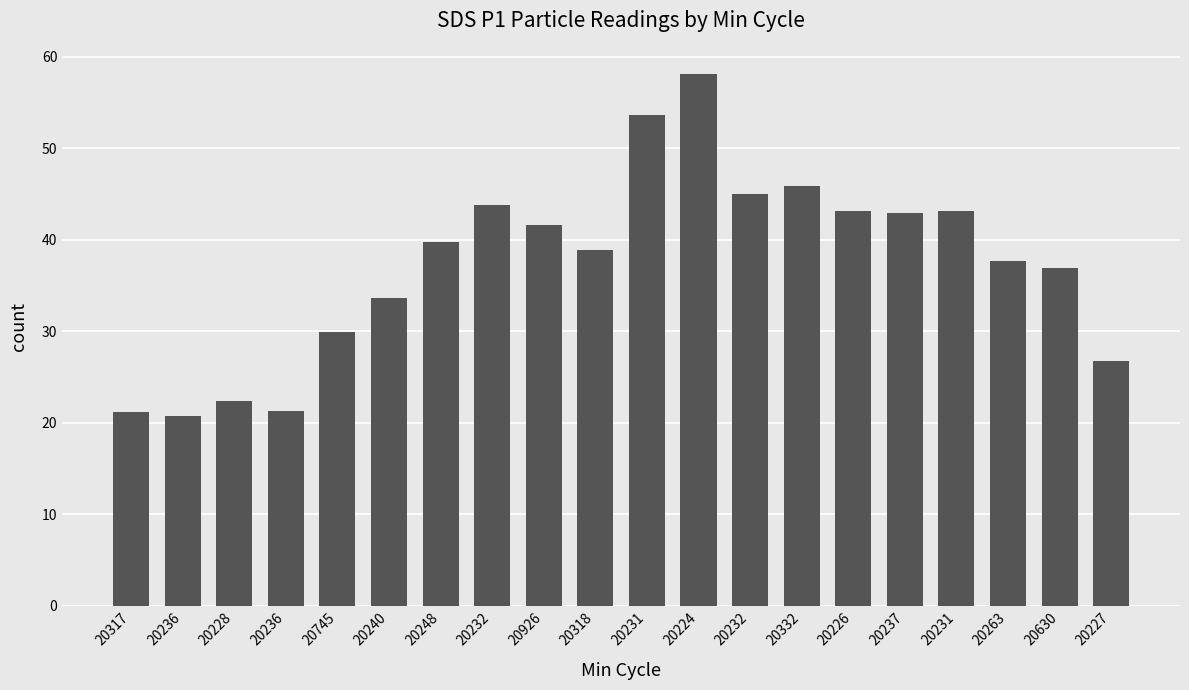

How many bars are there in total?

20